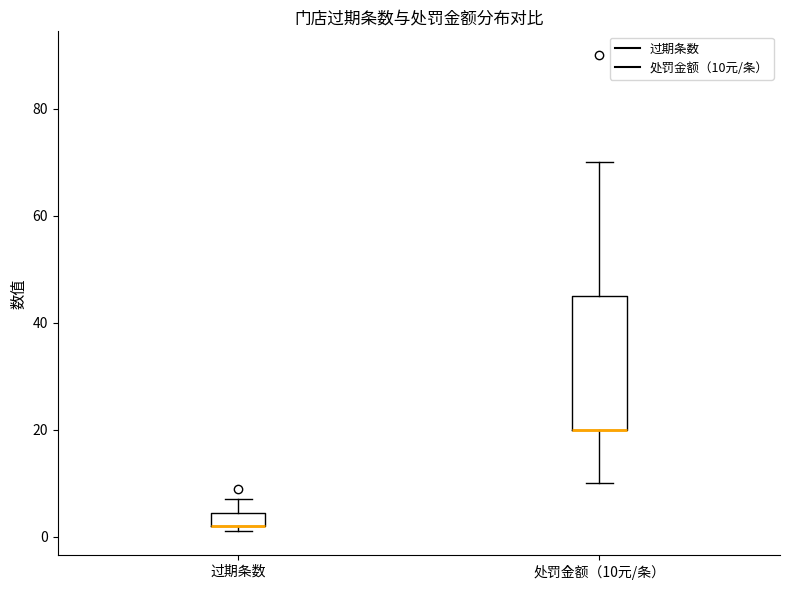

Where is the upper edge of the box for 过期条数 on the y-axis? The values are not printed on the chart, so give them approximately, as read against the axis.

4